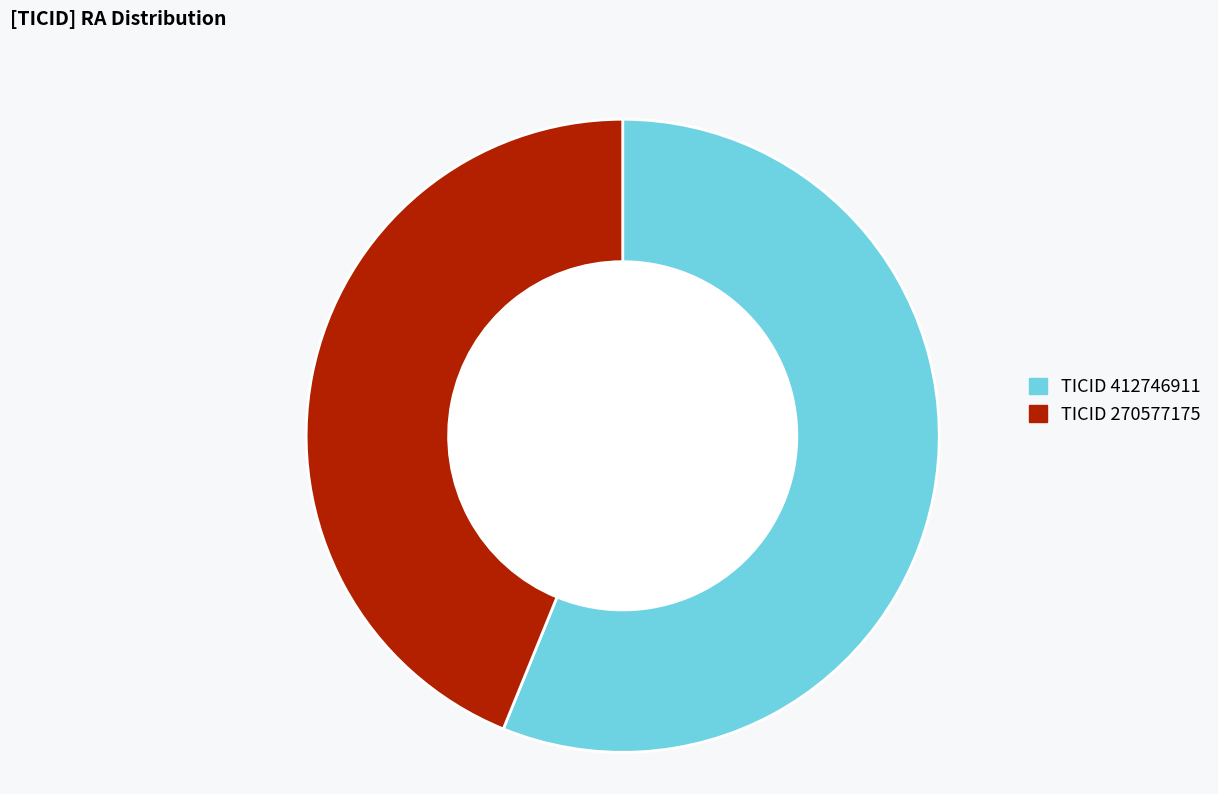

Does any single category account for the majority?

Yes